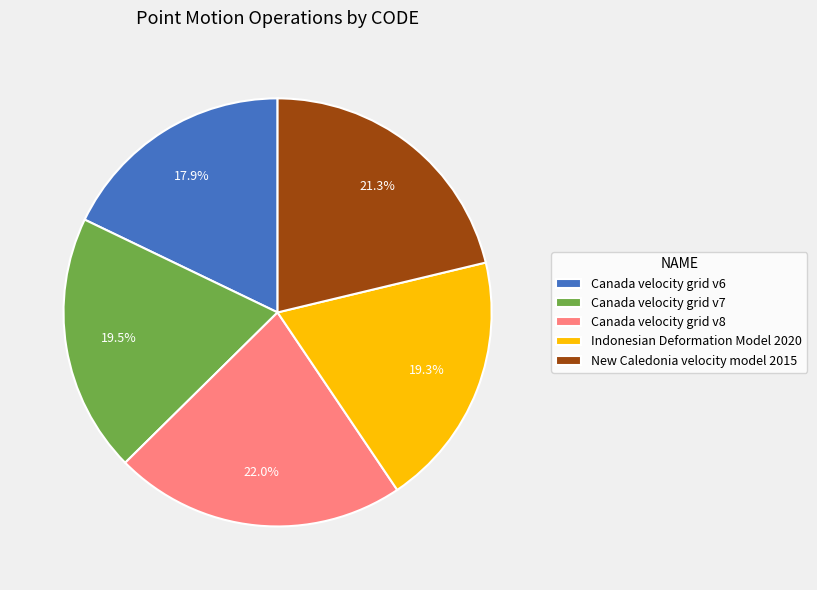

How many segments does this pie chart have?

5